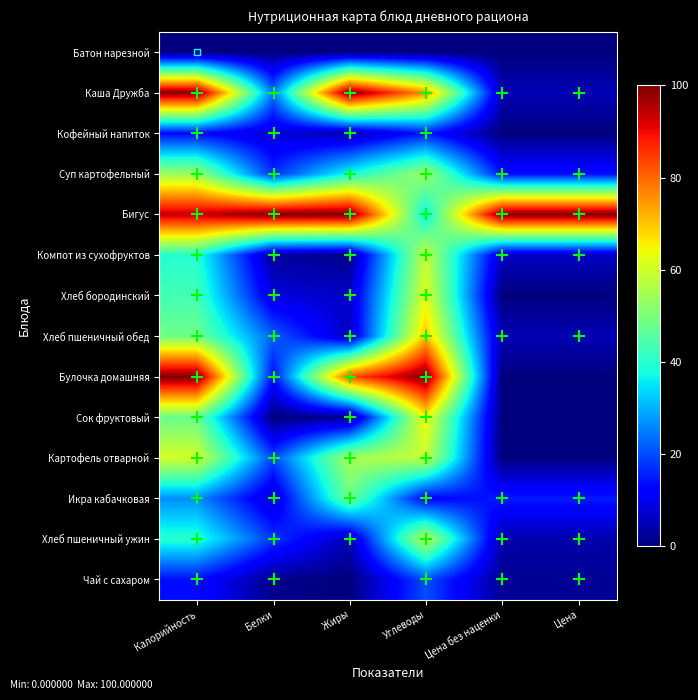

Reading left to right, list all the values displayed in this chart.

Батон нарезной: Калорийность=0.0	Белки=0.0	Жиры=0.0	Углеводы=0.0	Цена без наценки=0.0	Цена=0.0
Каша Дружба: Калорийность=99.7	Белки=24.1	Жиры=100.0	Углеводы=75.3	Цена без наценки=4.8	Цена=4.8
Кофейный напиток: Калорийность=13.0	Белки=7.6	Жиры=3.9	Углеводы=14.9	Цена без наценки=0.0	Цена=0.0
Суп картофельный: Калорийность=53.9	Белки=17.0	Жиры=37.9	Углеводы=54.0	Цена без наценки=13.7	Цена=13.7
Бигус: Калорийность=93.9	Белки=100.0	Жиры=100.0	Углеводы=35.7	Цена без наценки=100.0	Цена=100.0
Компот из сухофруктов: Калорийность=39.5	Белки=2.6	Жиры=1.2	Углеводы=58.6	Цена без наценки=6.1	Цена=6.1
Хлеб бородинский: Калорийность=43.0	Белки=8.2	Жиры=6.3	Углеводы=62.0	Цена без наценки=0.0	Цена=0.0
Хлеб пшеничный обед: Калорийность=48.6	Белки=22.0	Жиры=5.8	Углеводы=70.3	Цена без наценки=4.8	Цена=4.8
Булочка домашняя: Калорийность=100.0	Белки=13.3	Жиры=82.4	Углеводы=100.0	Цена без наценки=0.0	Цена=0.0
Сок фруктовый: Калорийность=47.9	Белки=0.0	Жиры=1.3	Углеводы=64.6	Цена без наценки=0.0	Цена=0.0
Картофель отварной: Калорийность=60.6	Белки=19.3	Жиры=54.9	Углеводы=58.7	Цена без наценки=0.0	Цена=0.0
Икра кабачковая: Калорийность=26.5	Белки=7.0	Жиры=48.1	Углеводы=11.8	Цена без наценки=15.1	Цена=15.1
Хлеб пшеничный ужин: Калорийность=39.8	Белки=18.0	Жиры=4.7	Углеводы=57.6	Цена без наценки=3.9	Цена=3.9
Чай с сахаром: Калорийность=13.7	Белки=1.3	Жиры=0.0	Углеводы=20.3	Цена без наценки=2.0	Цена=2.0